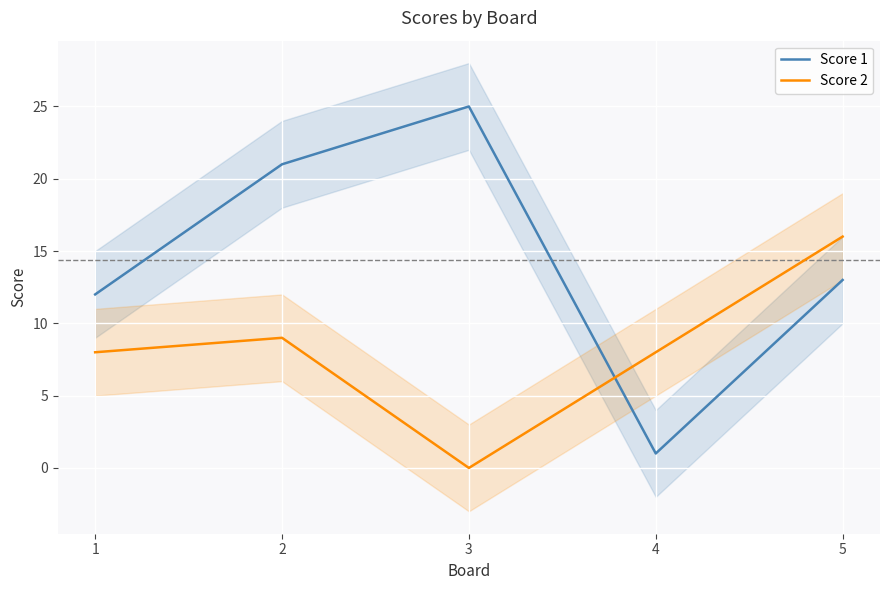

At which label is Score 1 closest to 13?

5